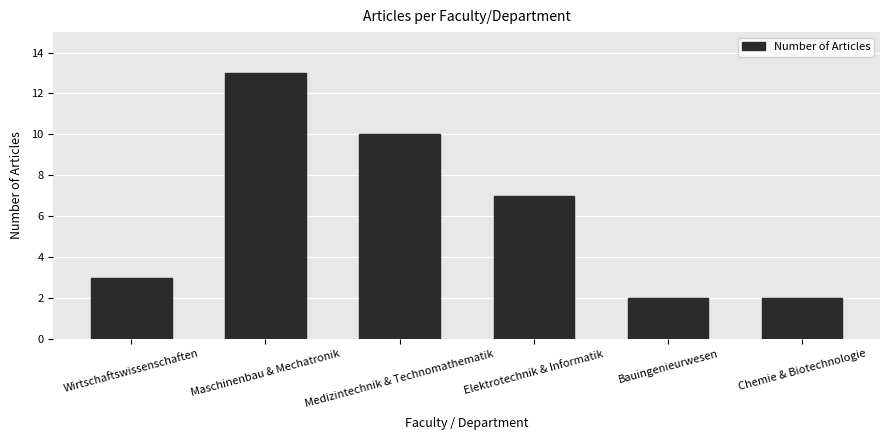

What is the greatest value displayed?

13